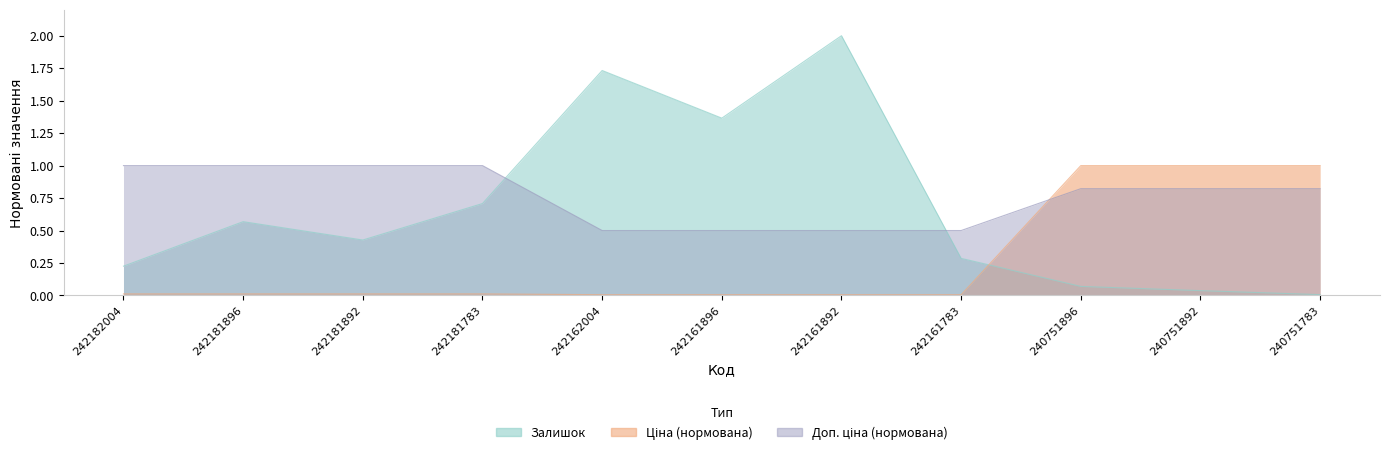

Which has a higher value, 240751892 or 242161896?

242161896